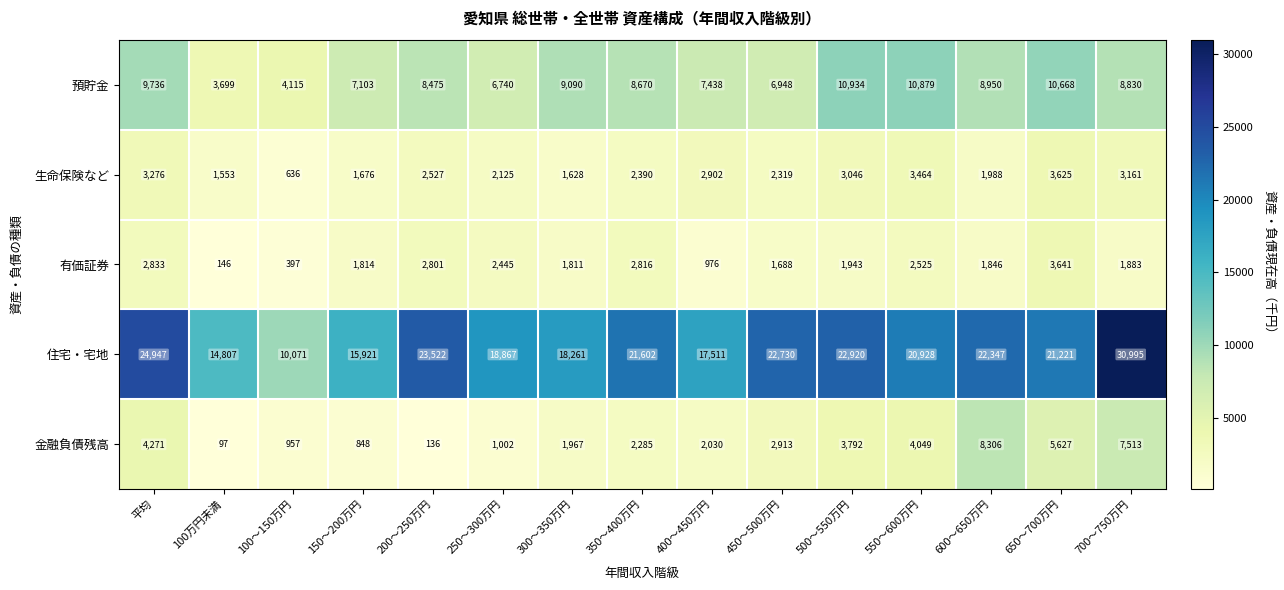

Which category has the lowest value across all series?

100万円未満